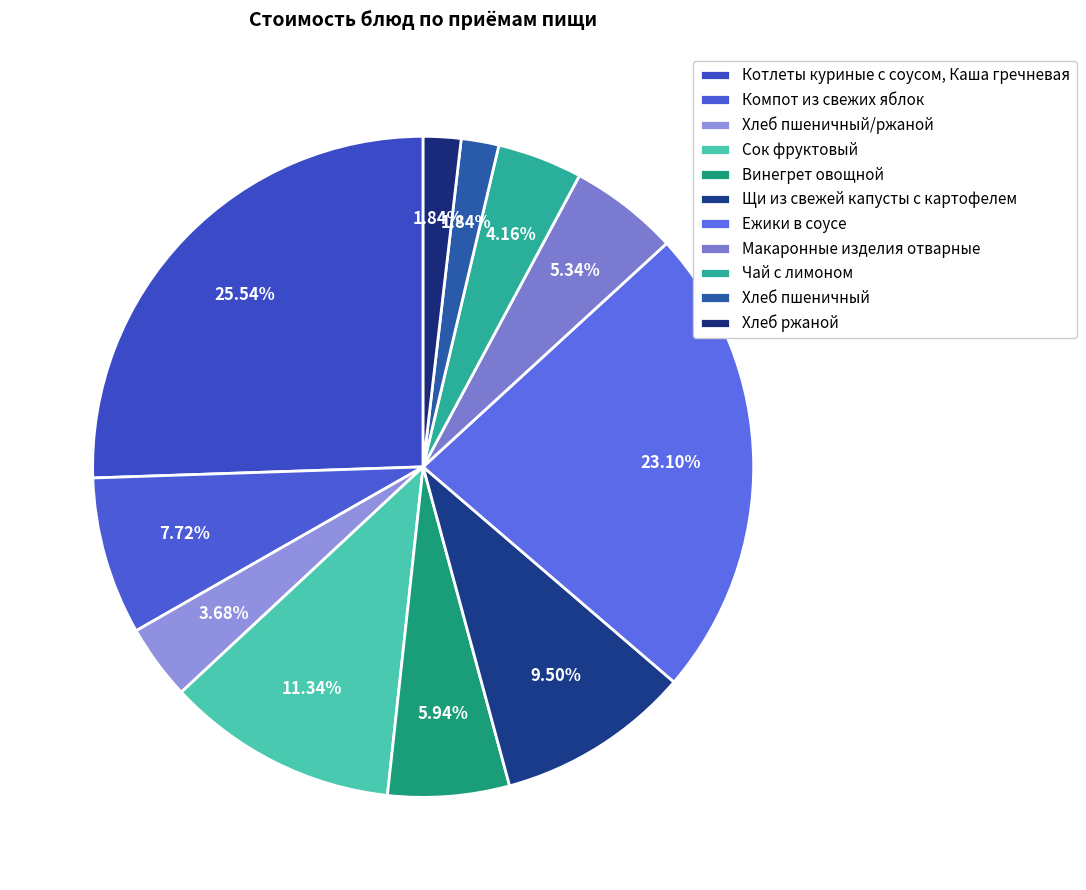

Does Макаронные изделия отварные account for over 50% of the chart?

No